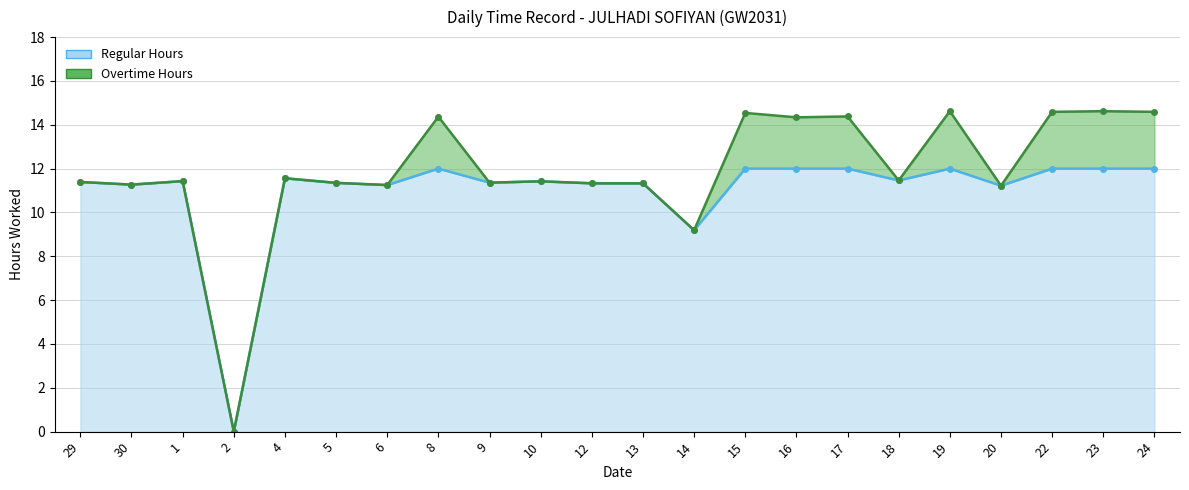

Which series changed the most between 29 and 19?

Overtime